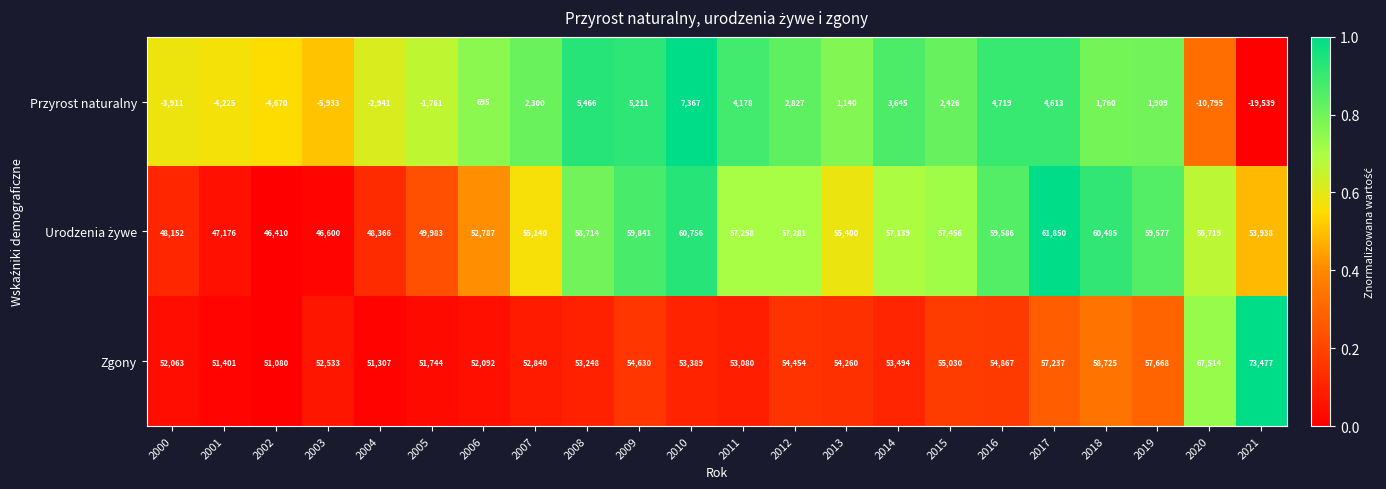

Where does the Przyrost naturalny series first go above 1909?

2007